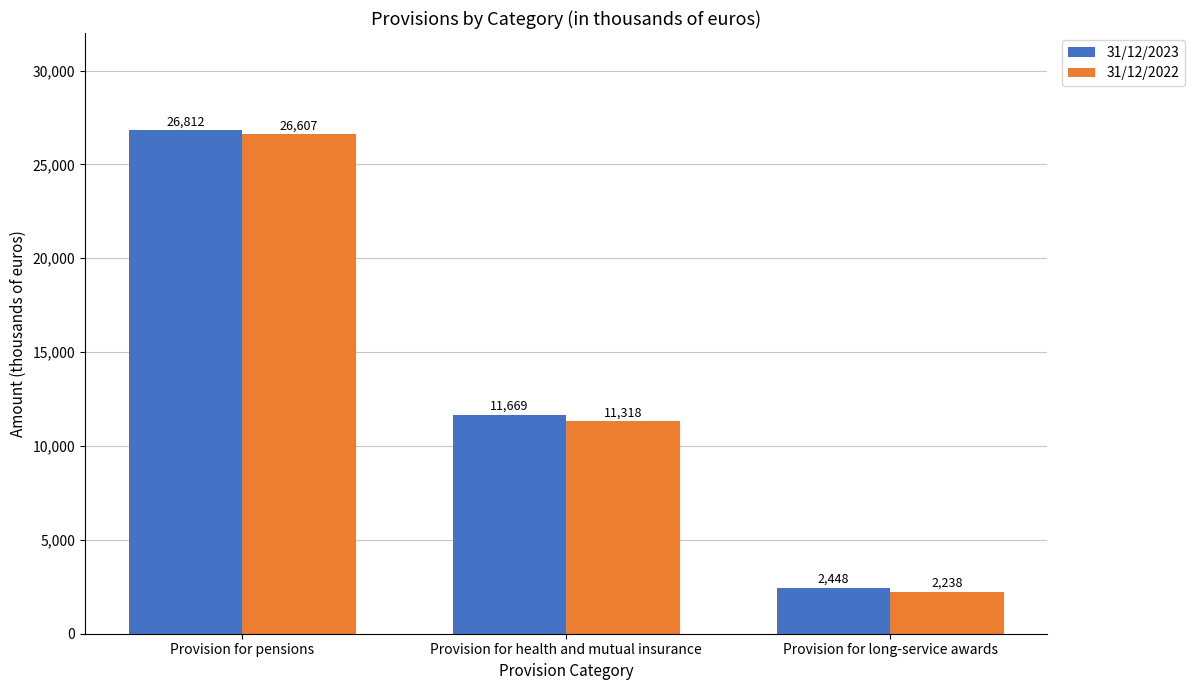

Rank the series at Provision for pensions from lowest to highest value.

31/12/2022, 31/12/2023